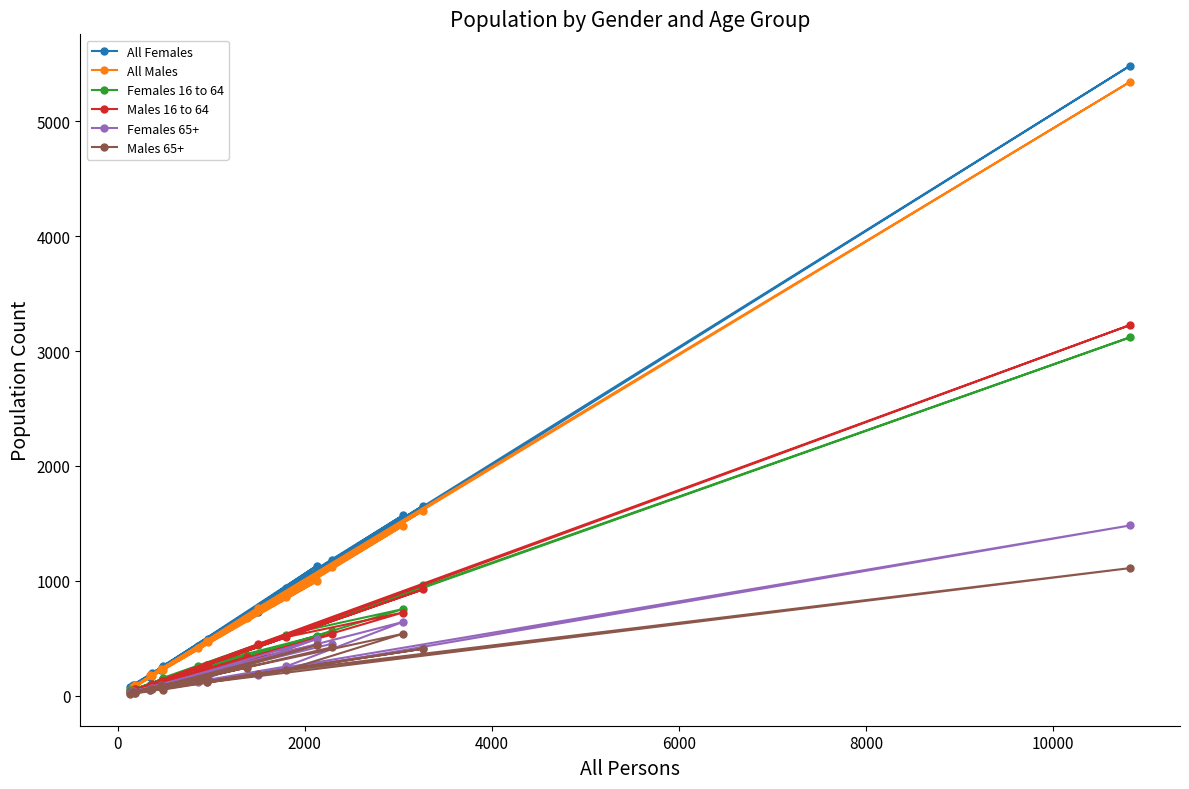

Which series has the widest spread of values?

All Females